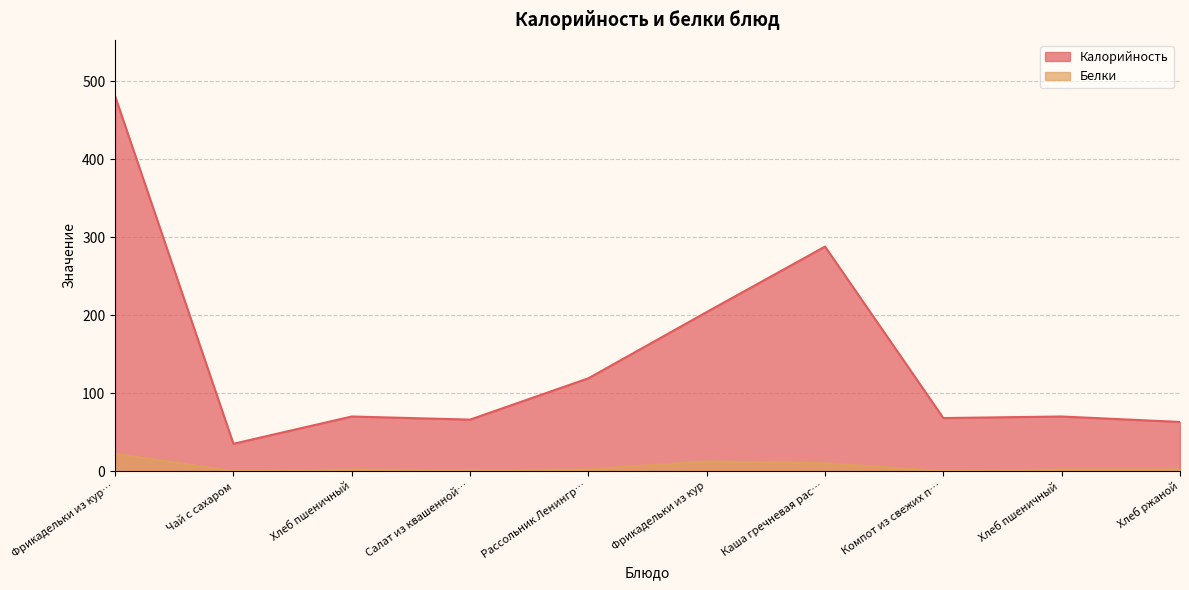

Rank the series by their maximum value, from highest to lowest.

Калорийность, Белки